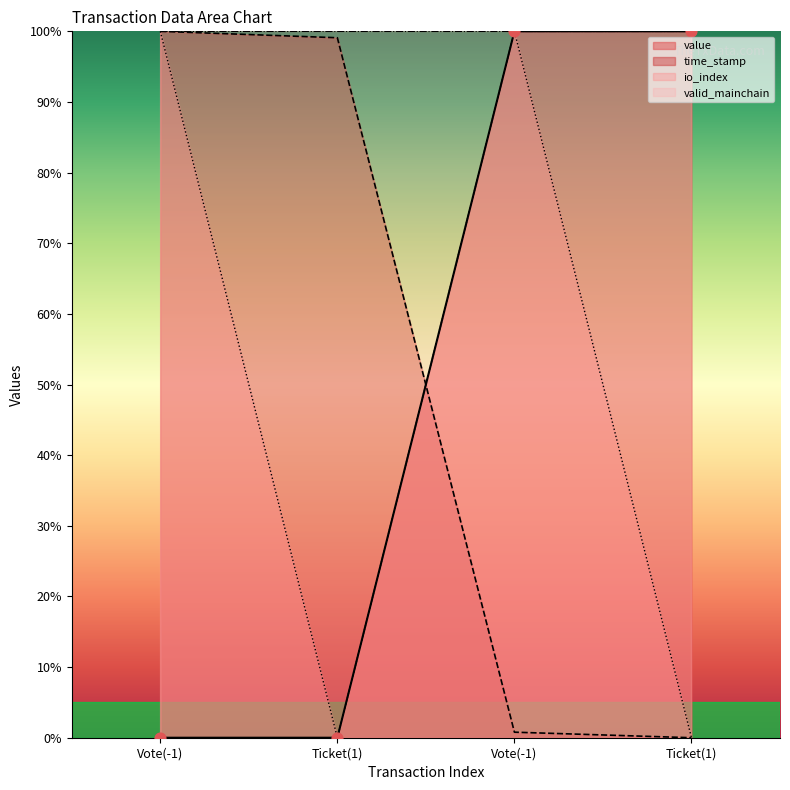

What is the total value across all series at Ticket(1)?

99.1